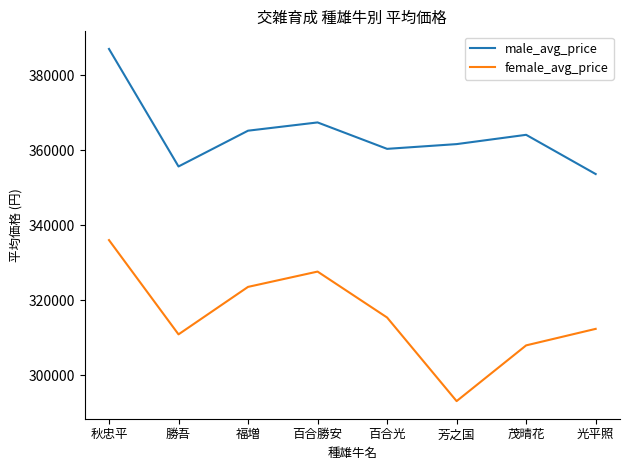

True or false: female_avg_price and male_avg_price intersect in this chart.

False